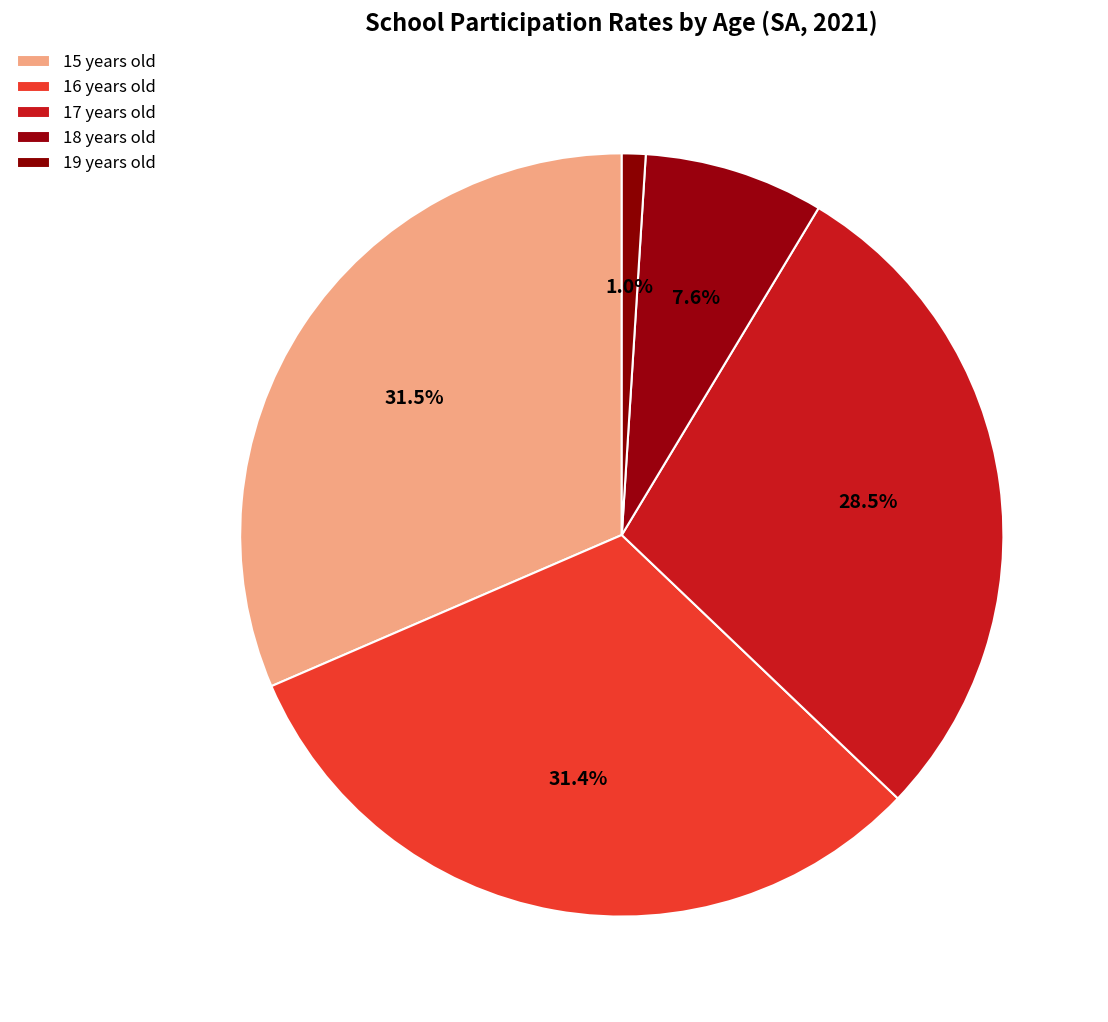

Count the number of slices in the pie.

5